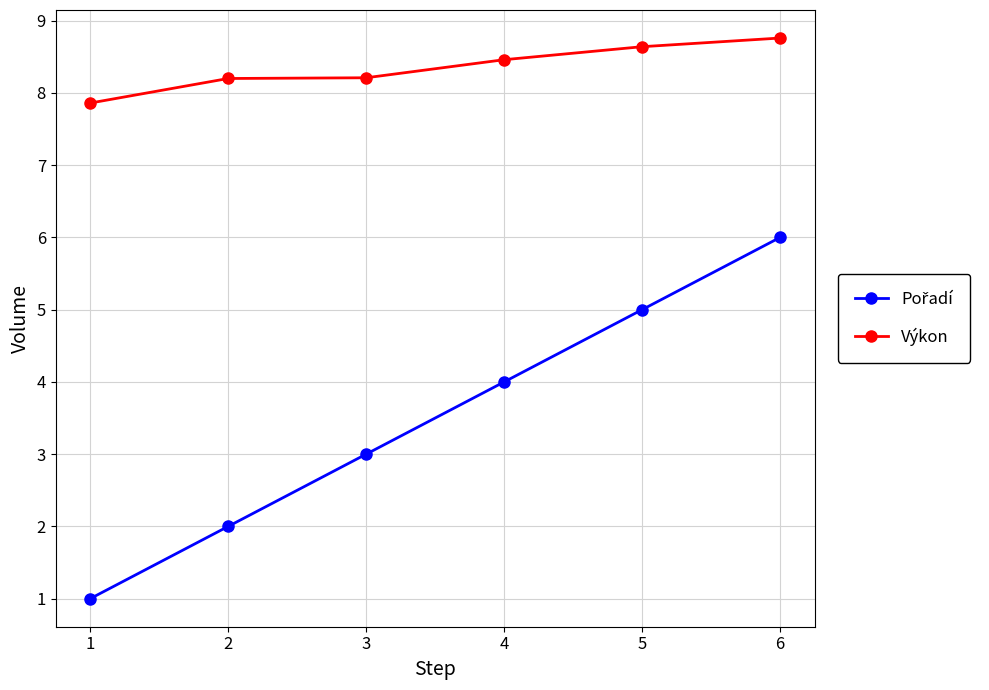

What is the minimum value shown in the chart?

1.0